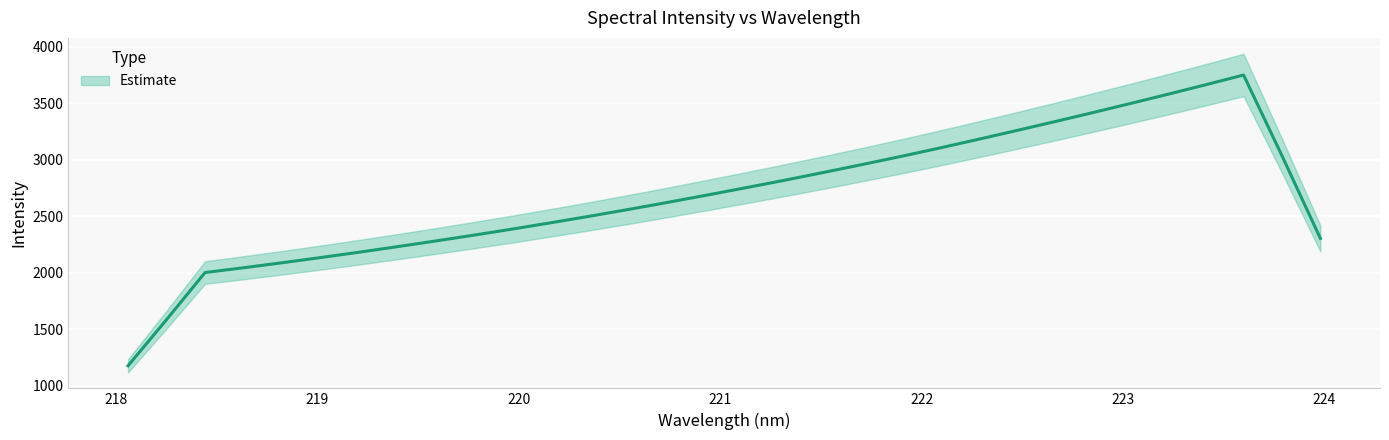

True or false: the data shows 2440.9 at 220.1623.

True